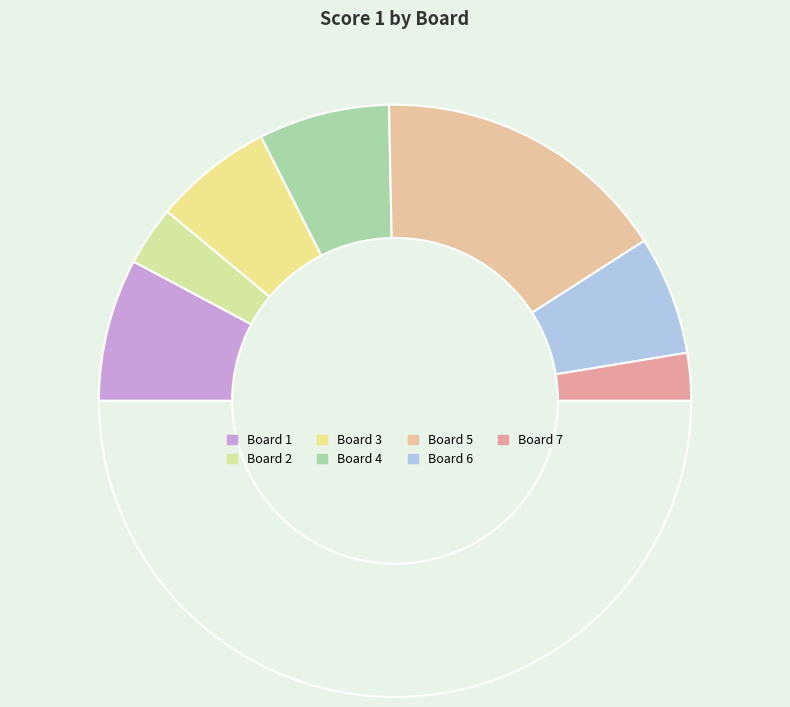

Is there a majority slice in this chart?

No